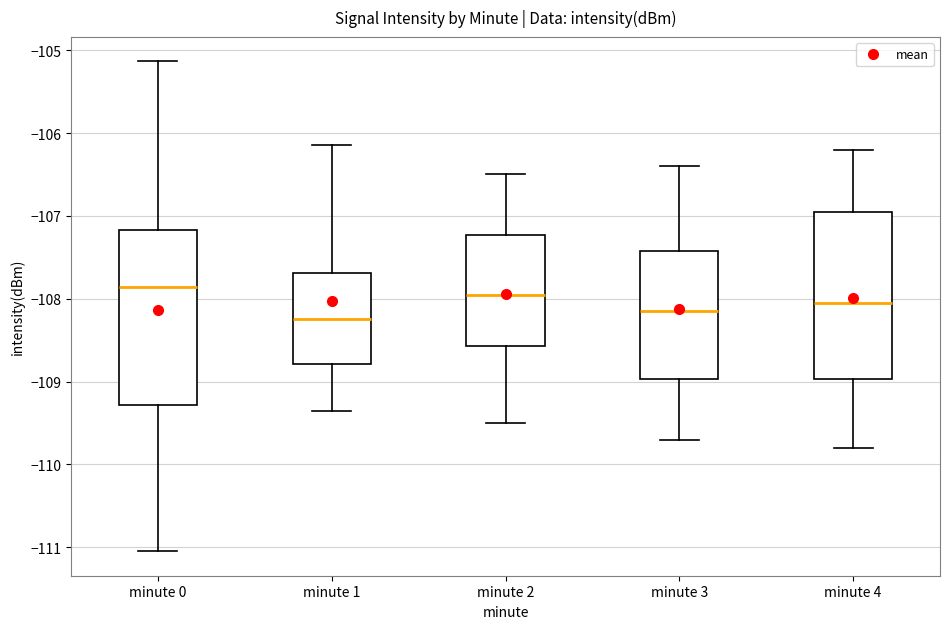

Reading left to right, read every box against the y-axis: the position of its median line, the range the box covers, and the ends of its whiskers. The values are not printed on the chart, so give them approximately, as read against the axis.

minute 0: median -107.9, box -109.3 to -107.2, whiskers -111.0 to -105.1
minute 1: median -108.2, box -108.8 to -107.7, whiskers -109.4 to -106.1
minute 2: median -107.9, box -108.6 to -107.2, whiskers -109.5 to -106.5
minute 3: median -108.1, box -109.0 to -107.4, whiskers -109.7 to -106.4
minute 4: median -108.0, box -109.0 to -106.9, whiskers -109.8 to -106.2